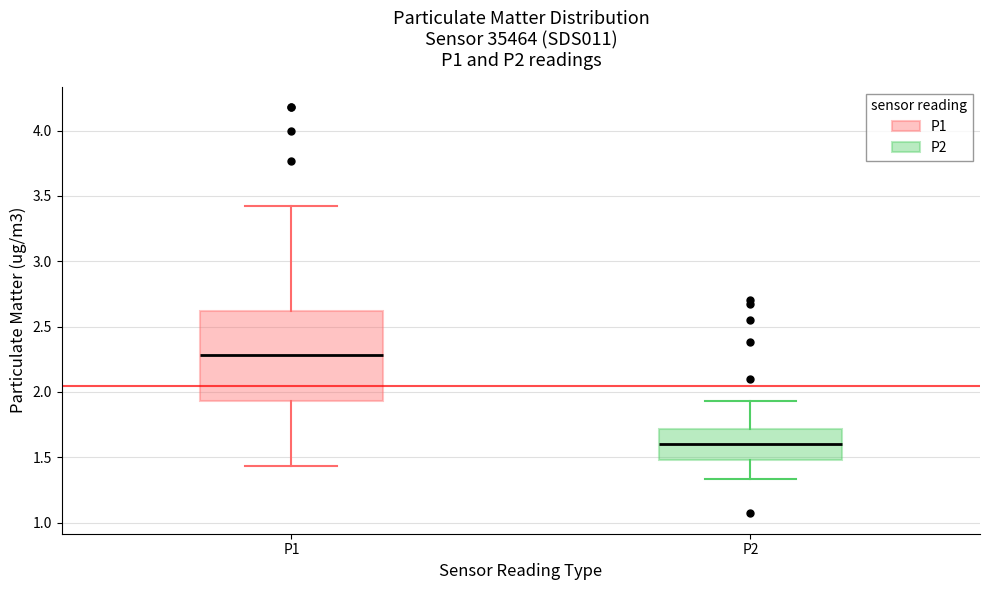

Which box's median line is the highest?

P1